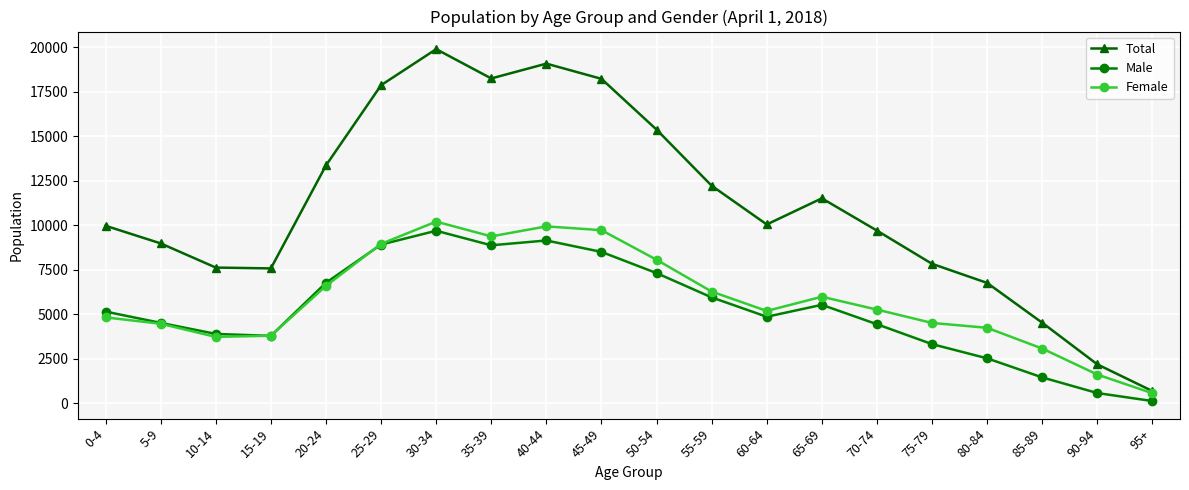

Which series changed the most between 5-9 and 65-69?

Total